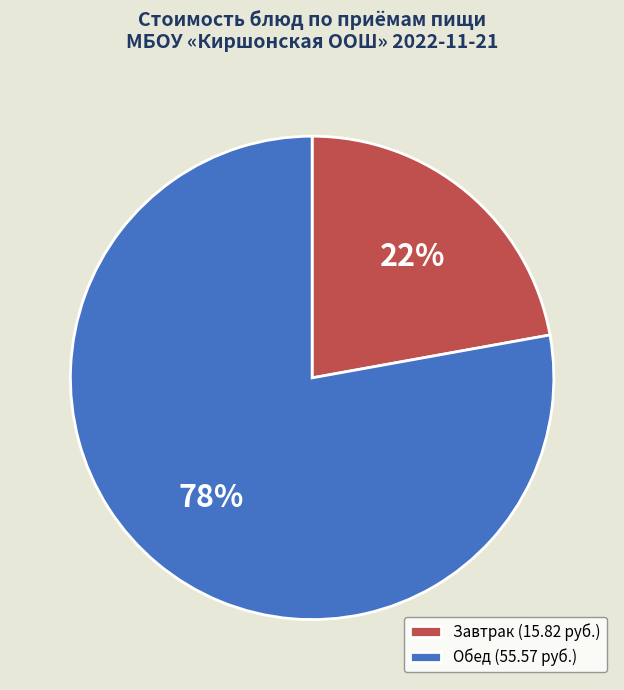

To the nearest percent, what is the difference between the largest and smallest slice percentages?

56%